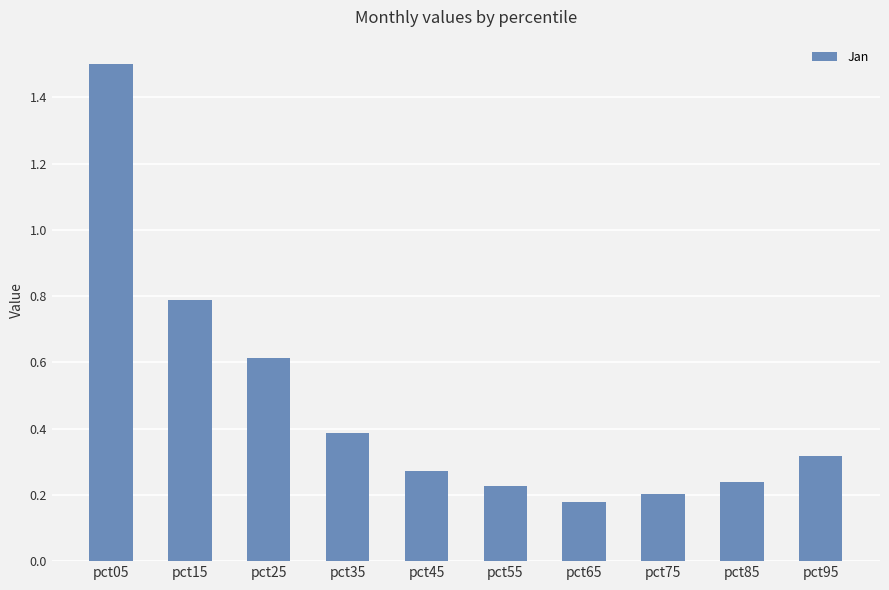

How many values are between 0 and 1?

9